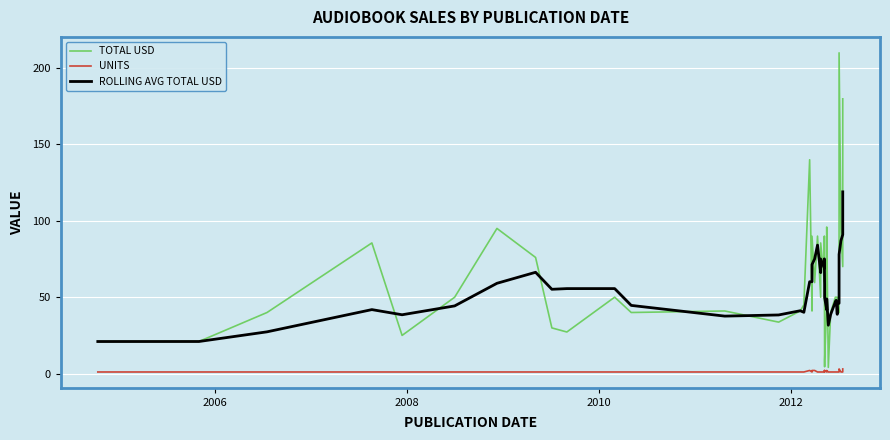

What is the value of the ROLLING AVG TOTAL USD point at the 34th from the left?

38.8